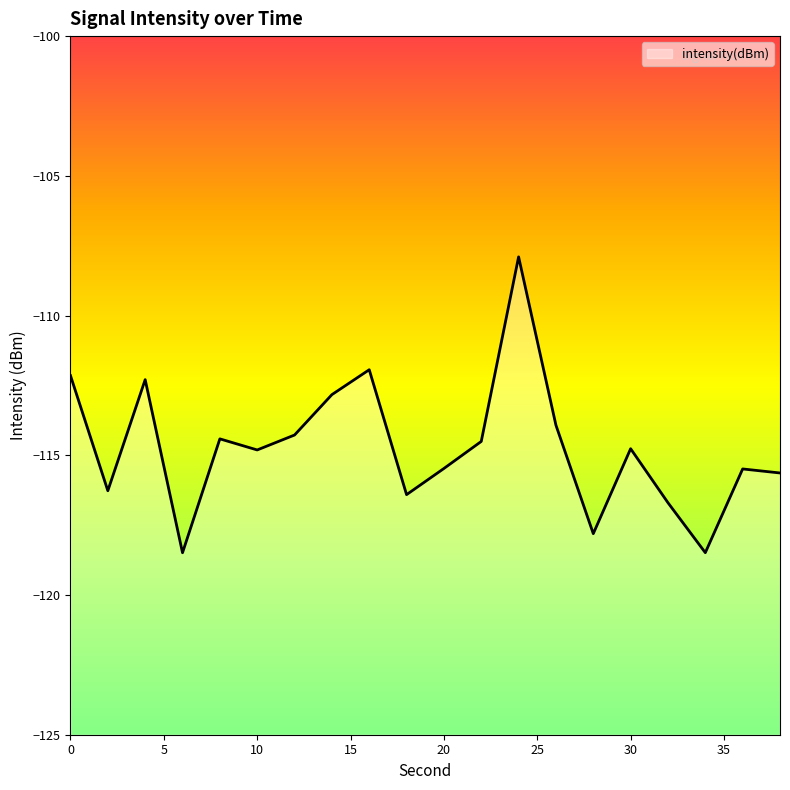

What is the value of the 18th point from the left?

-118.5